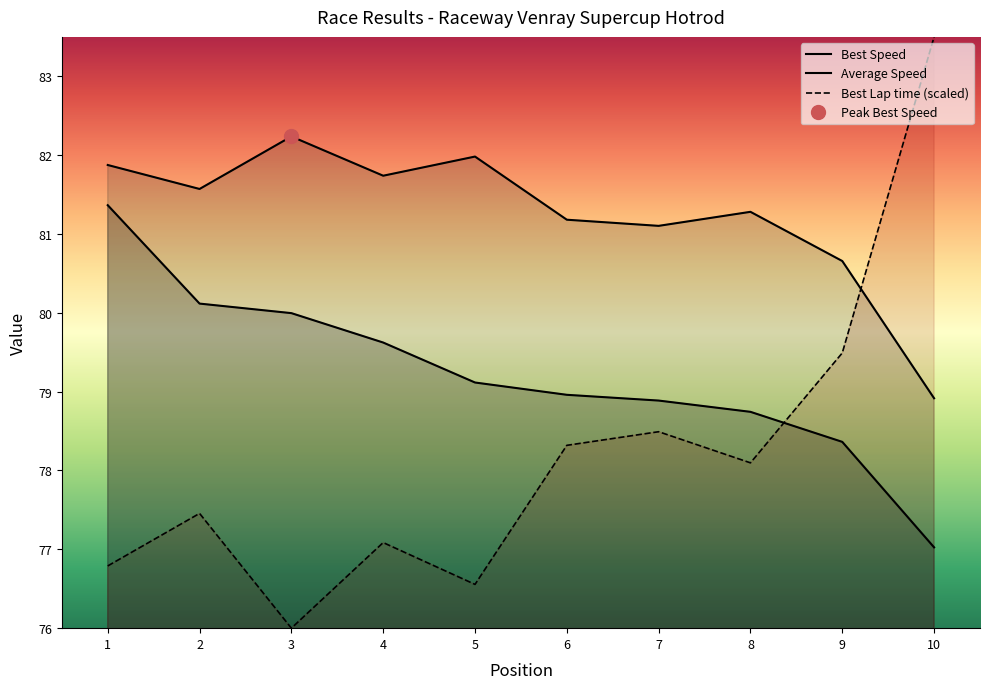

At how many categories does at least one series exceed 79?

10